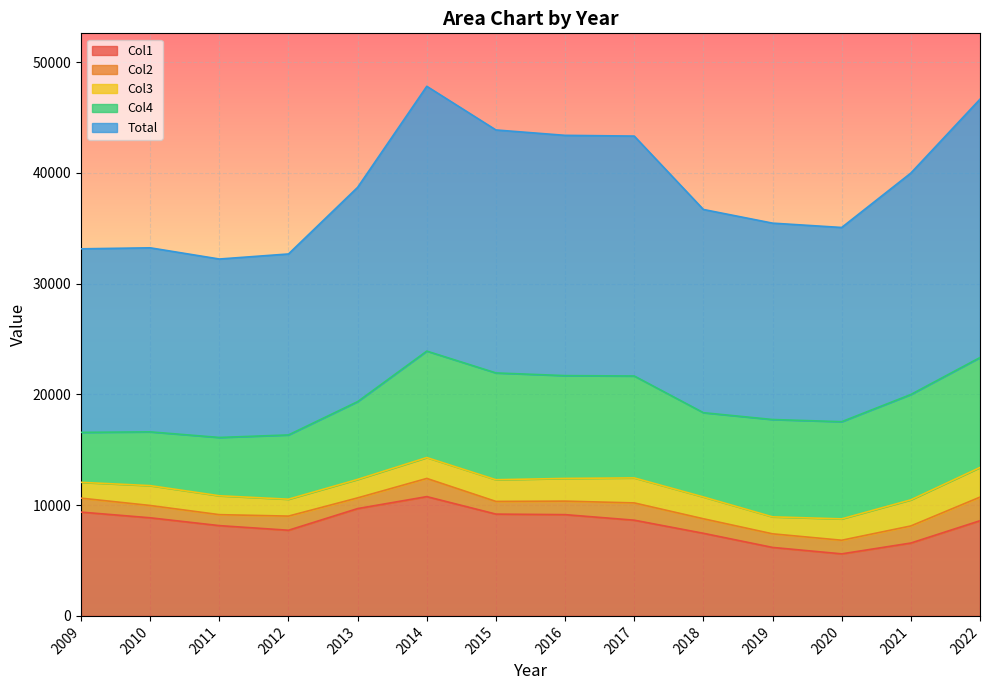

Does the chart display data point markers on the line(s)?

No